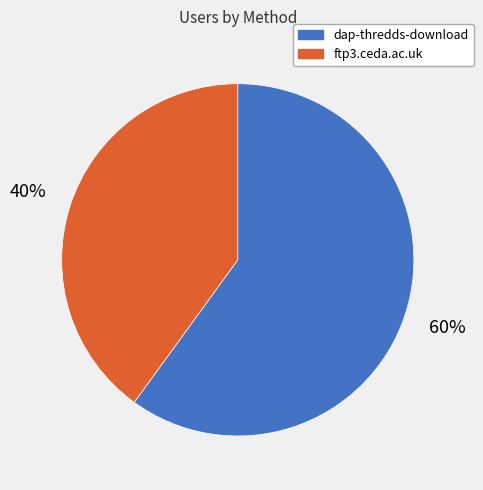

To the nearest percent, what is the combined percentage of dap-thredds-download and ftp3.ceda.ac.uk?

100%